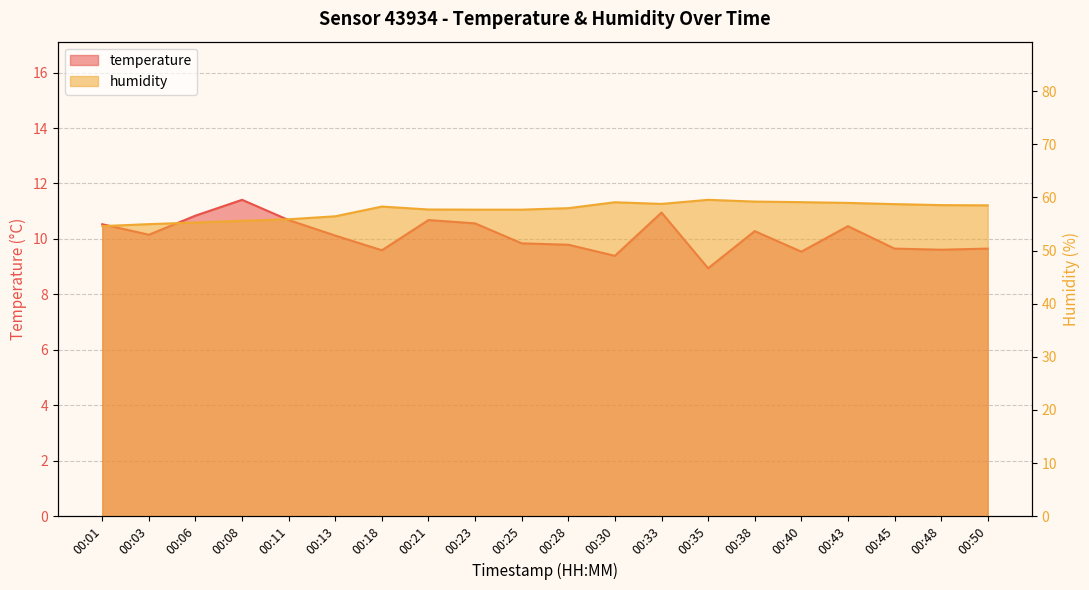

At 00:25, list the series in order from largest to smallest.

humidity, temperature